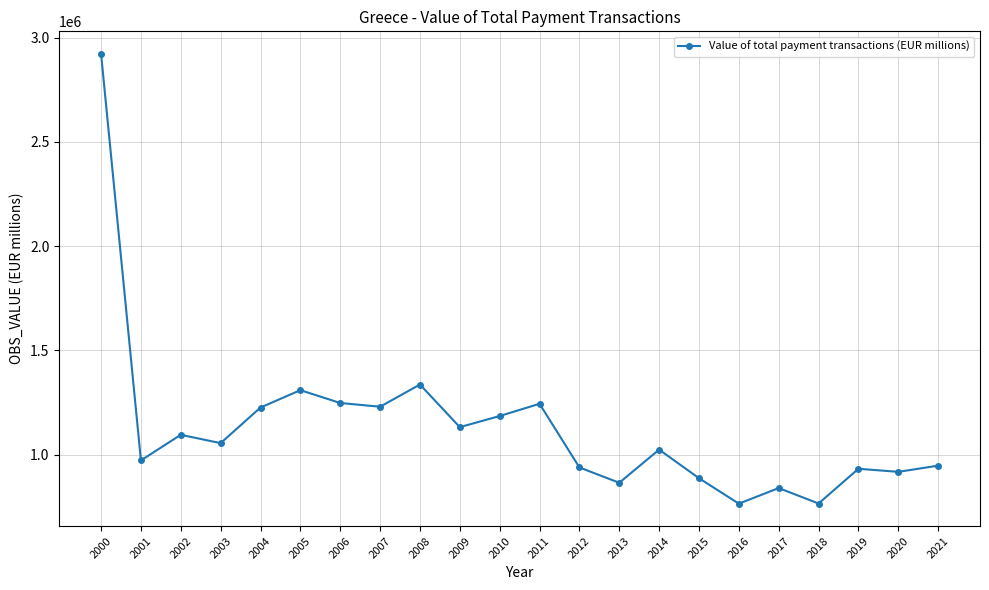

Approximately how many times larger is the value at 2012 compared to 2003?

0.9